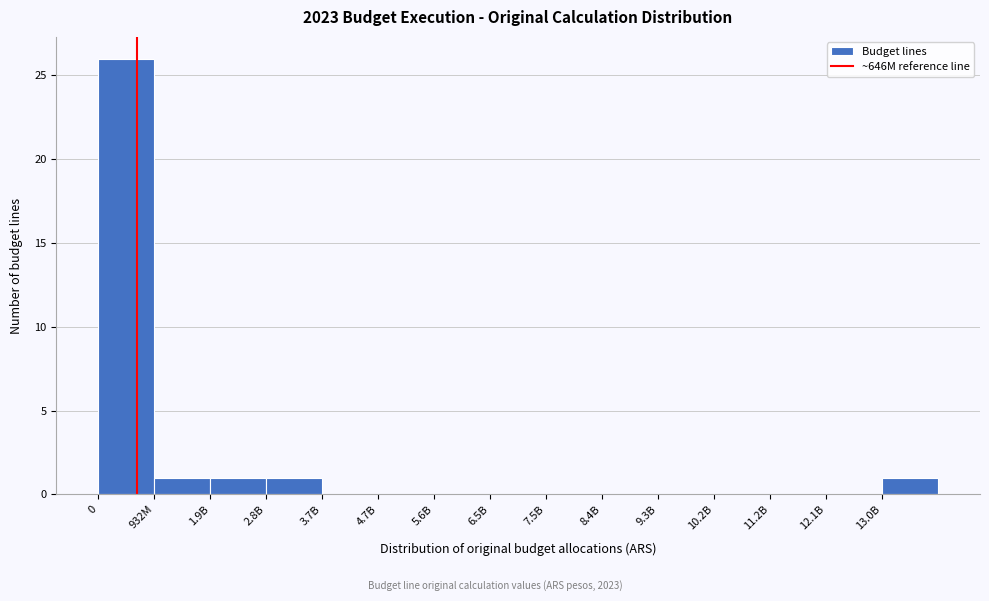

Reading right to left, list all the values displayed in this chart.

13.0B=1	12.1B=0	11.2B=0	10.2B=0	9.3B=0	8.4B=0	7.5B=0	6.5B=0	5.6B=0	4.7B=0	3.7B=0	2.8B=1	1.9B=1	932M=1	0=26